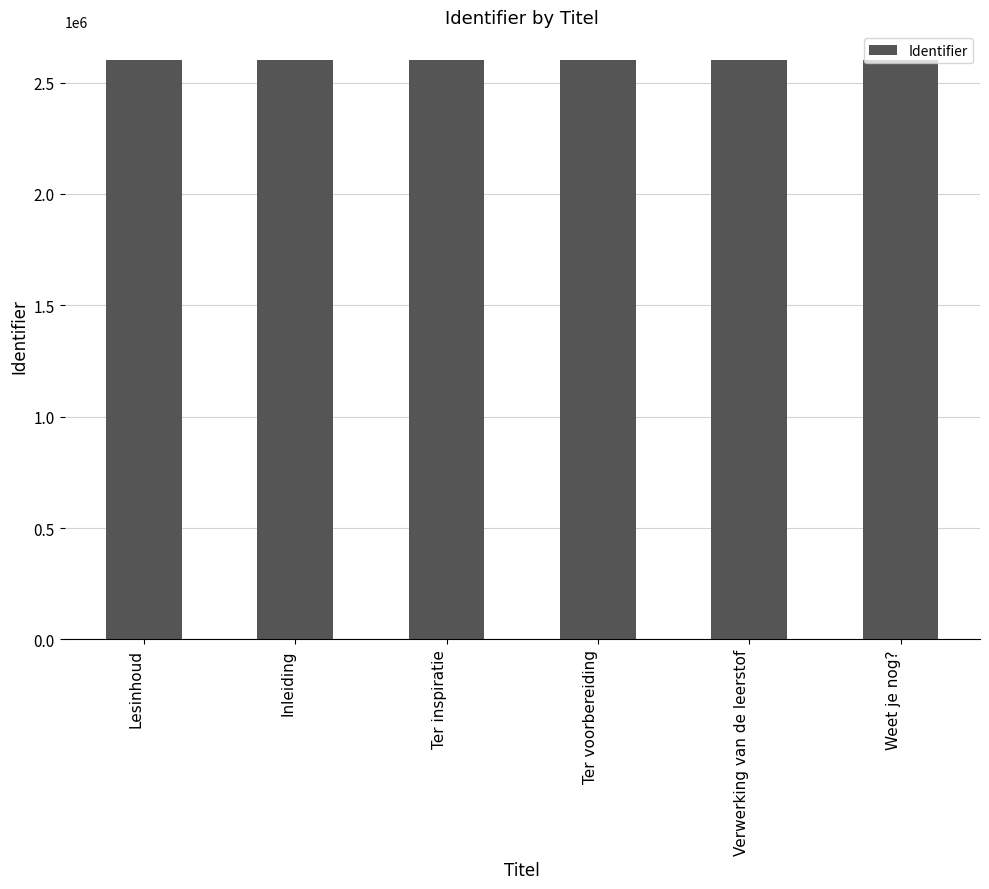

What is the ratio of the value at Weet je nog? to the value at Ter inspiratie?

1.0